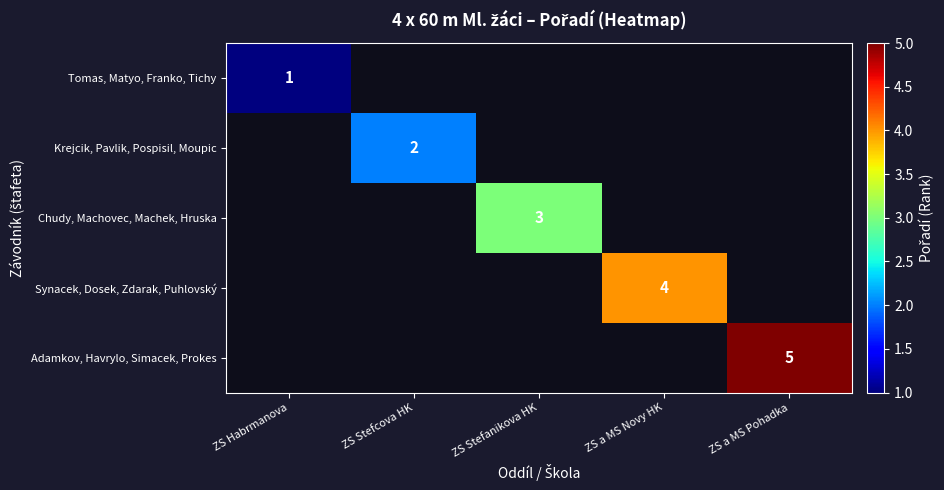

How many distinct data groups are displayed?

5